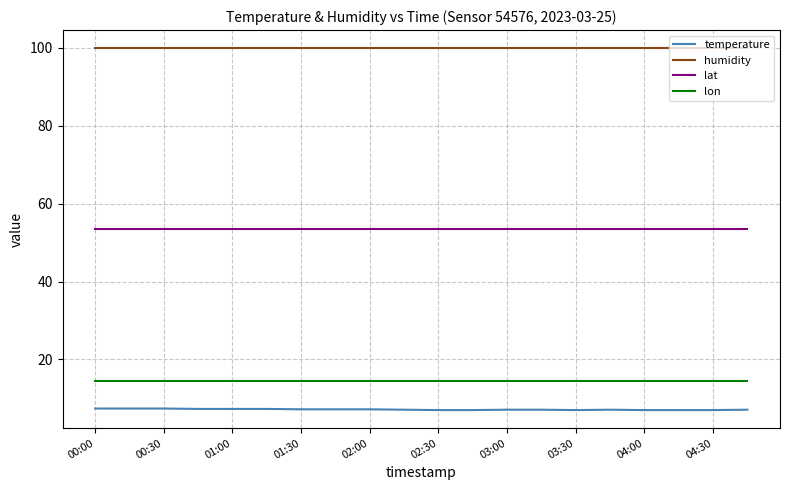

Which series has the widest spread of values?

temperature